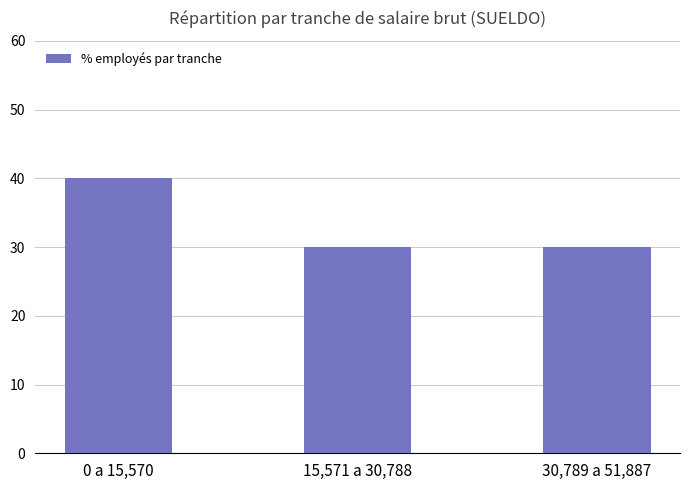

Reading left to right, list all the values displayed in this chart.

0 a 15,570=40	15,571 a 30,788=30	30,789 a 51,887=30